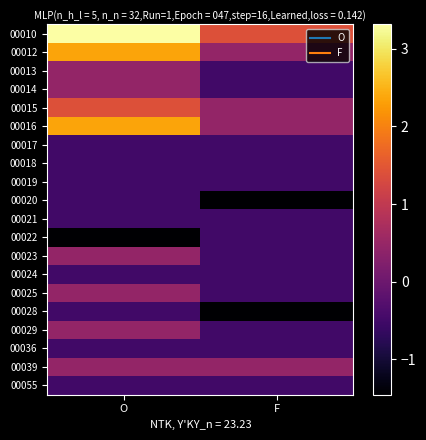

How many distinct data groups are displayed?

20